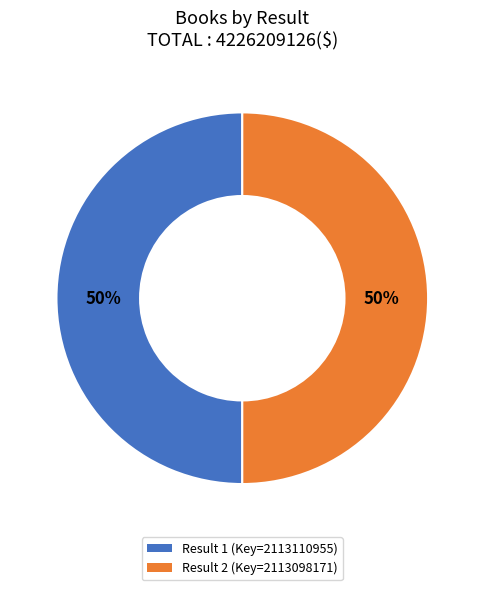

To the nearest percent, what is the average slice percentage?

50%